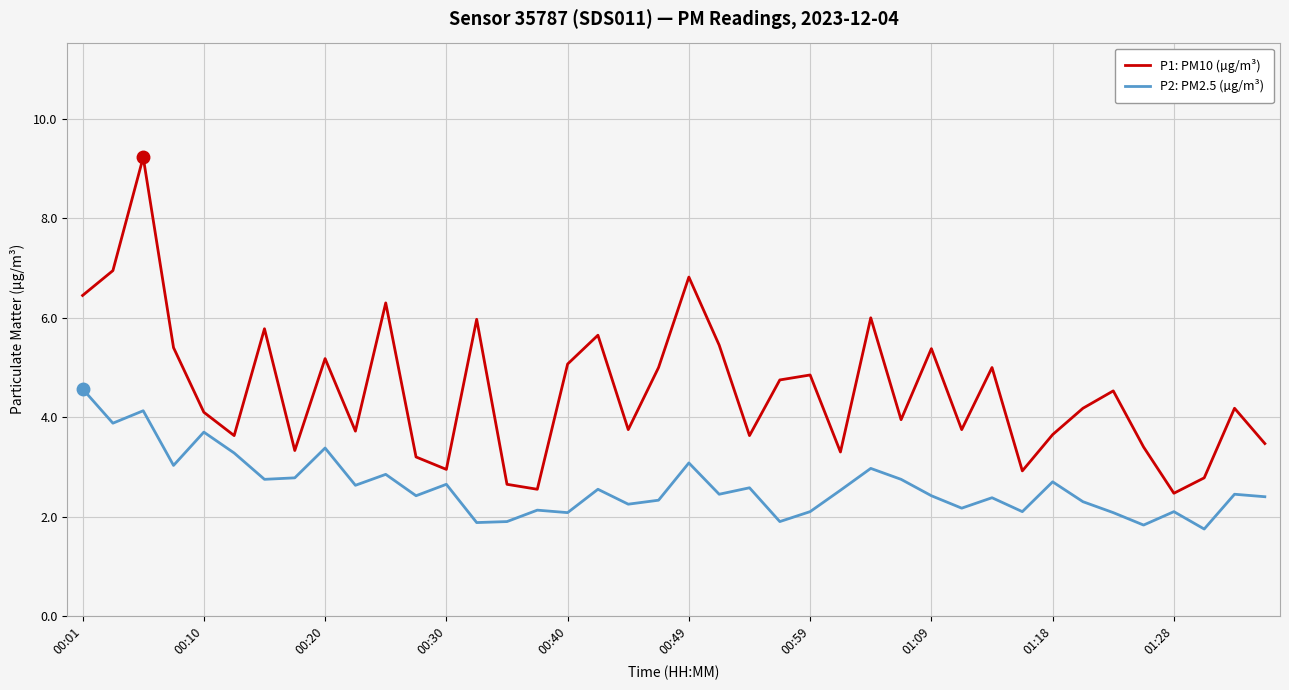

True or false: P1: PM10 (µg/m³) and P2: PM2.5 (µg/m³) cross at least once.

False